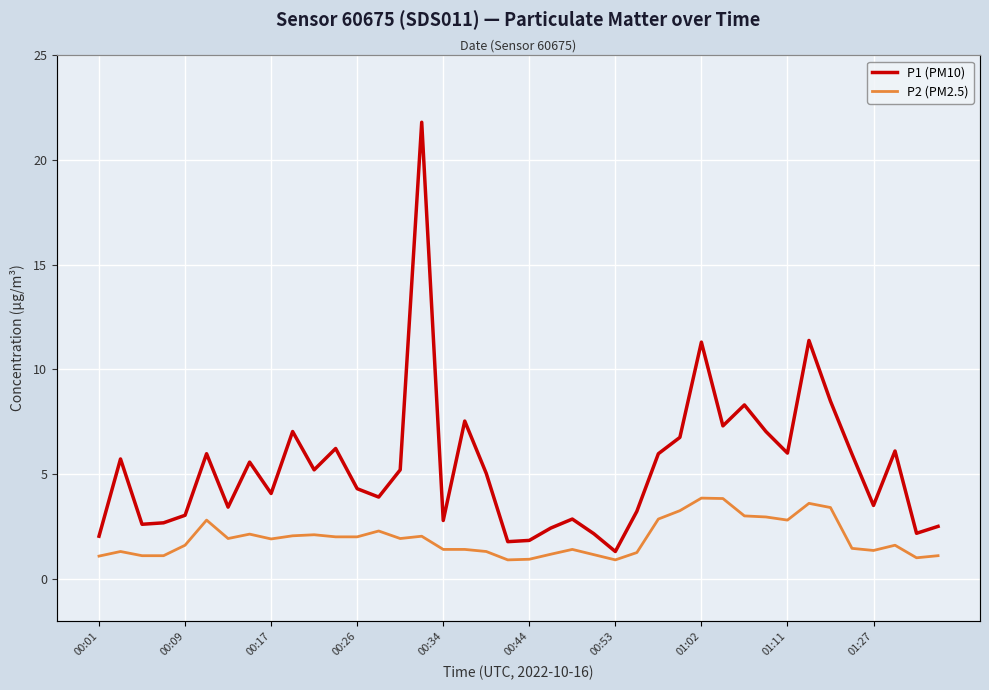

How many lines are shown in the chart?

2